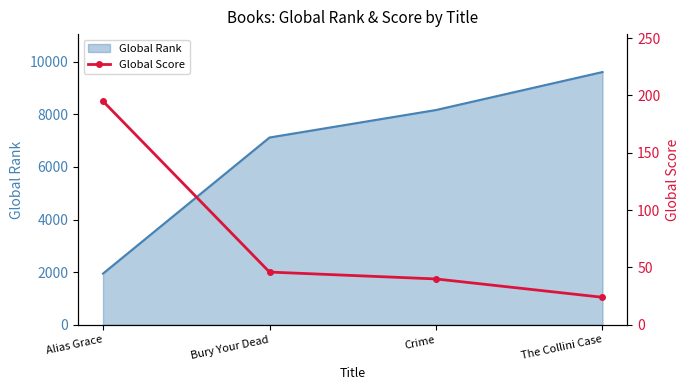

At which label is the value closest to 109?

Bury Your Dead